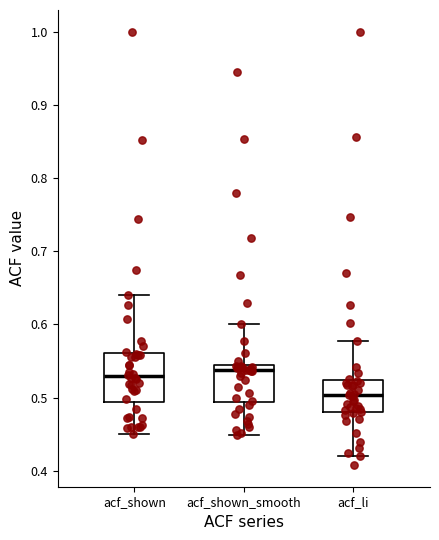

Which box is the tallest, from its lower edge to its upper edge?

acf_shown